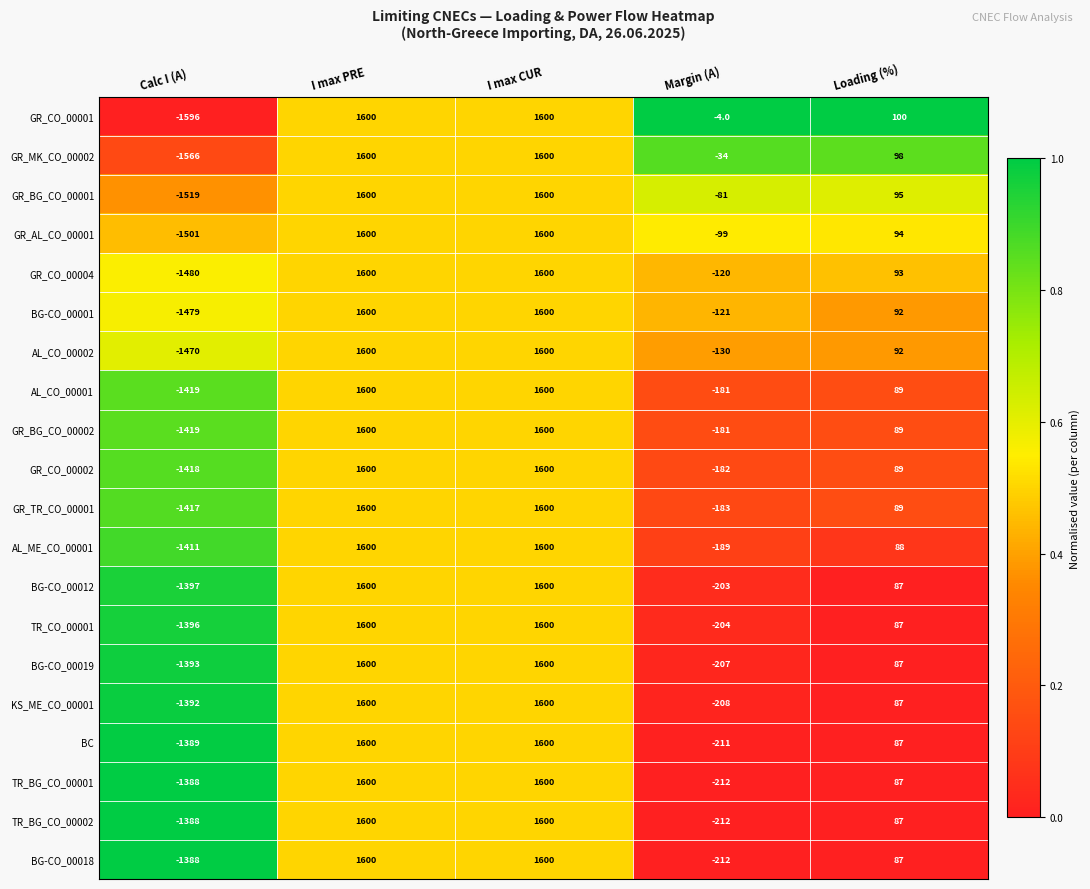

What is the difference between the AL_ME_CO_00001 values at I max CUR and Loading (%)?

1512